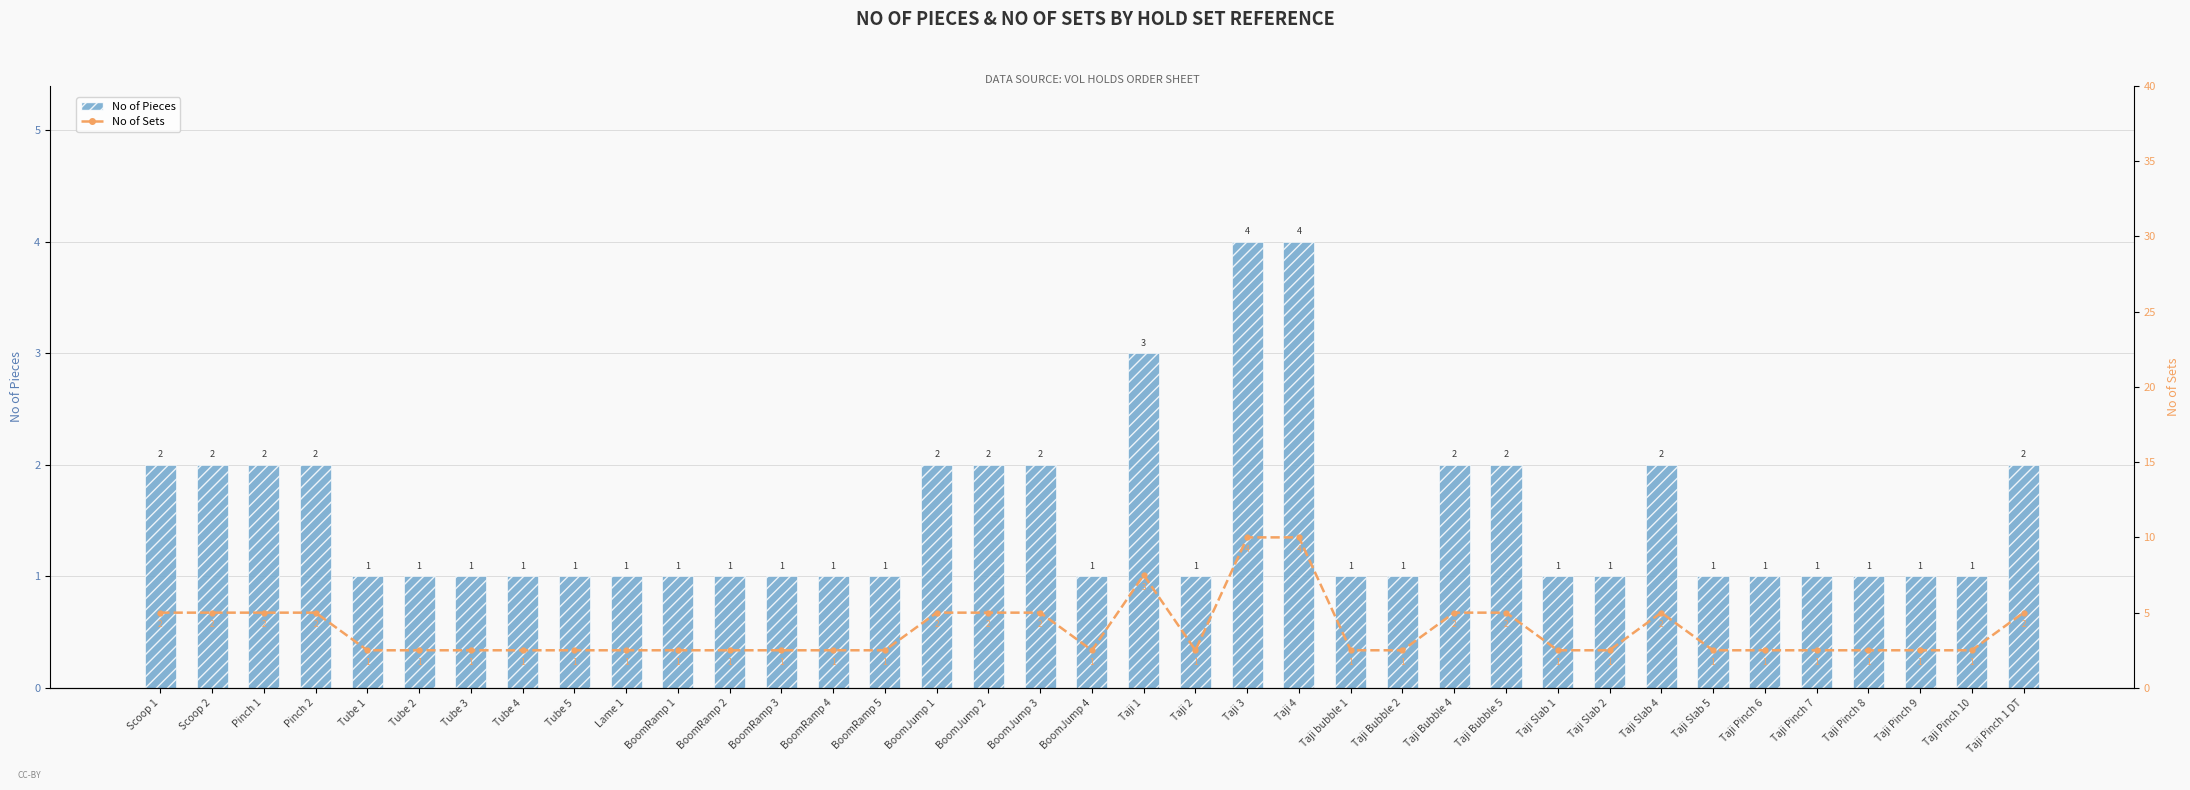

What is the value of the No of Pieces bar at the 32nd from the left?

1.0